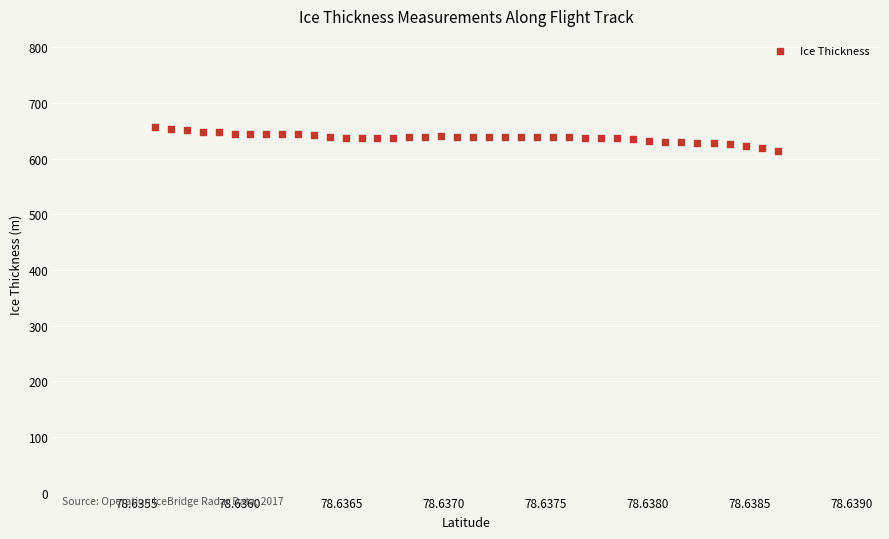

What is the range of Y values (max minus min)?

41.8